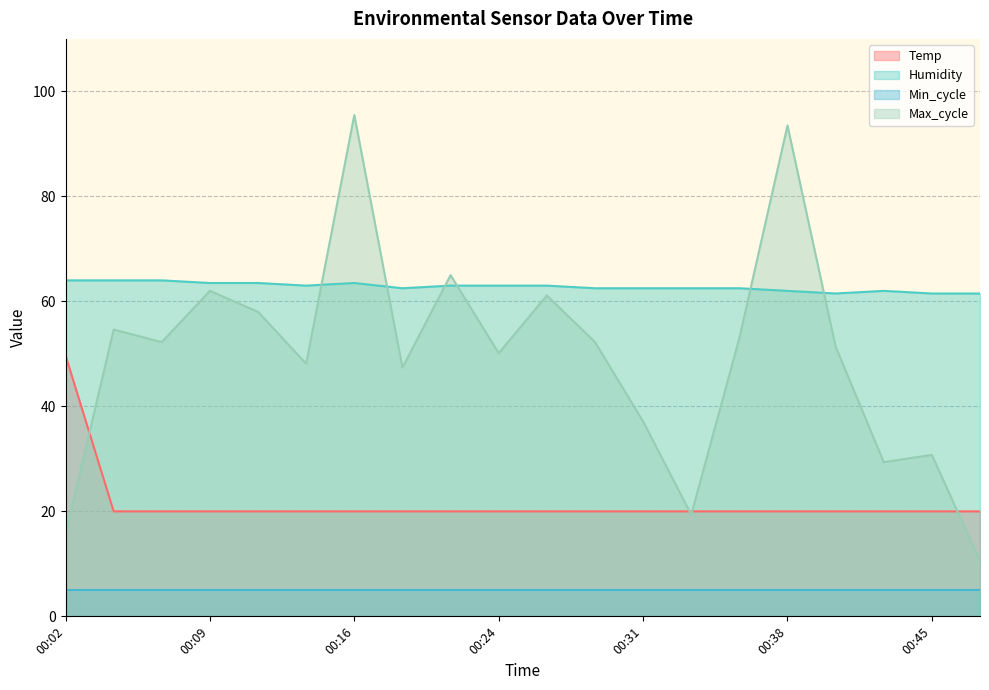

True or false: Temp and Min_cycle cross at least once.

False